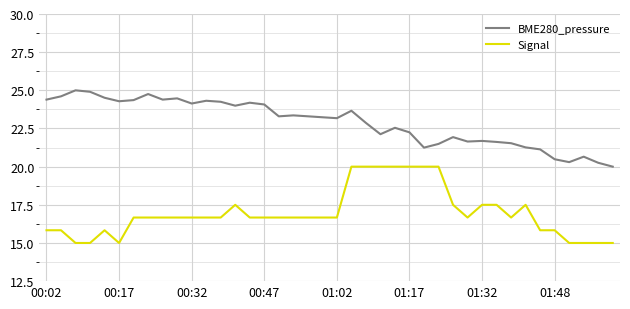

True or false: Signal and BME280_pressure cross at least once.

False